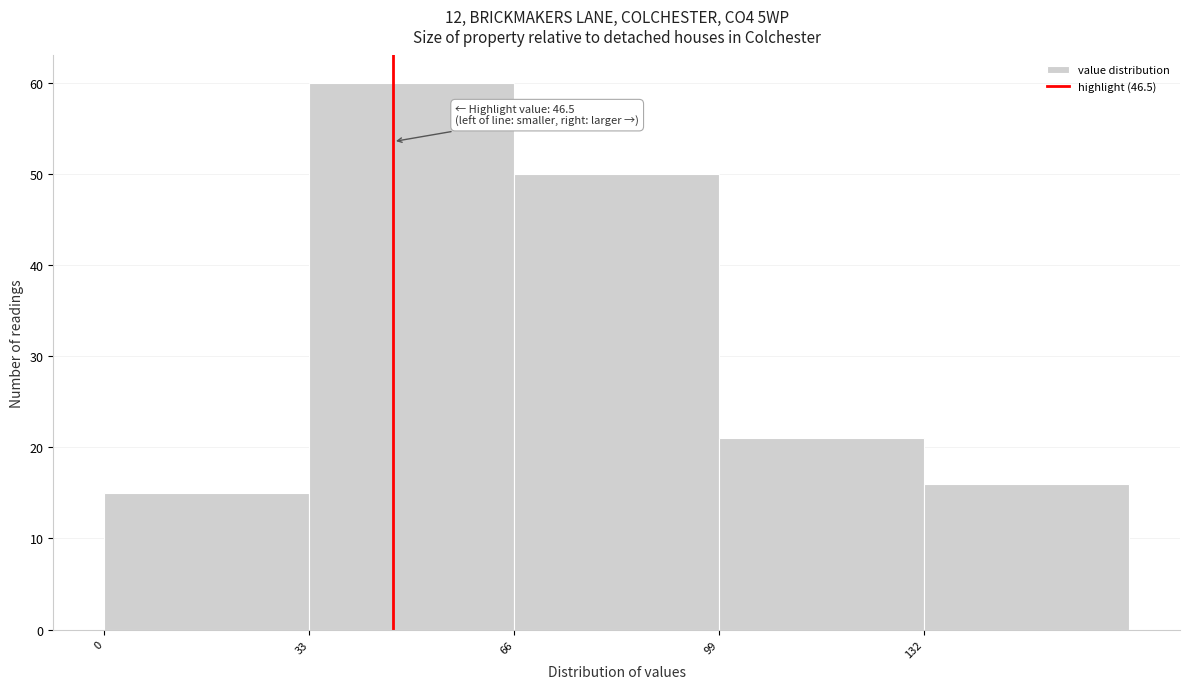

Which range on the x-axis has the tallest bar?

33 to 66